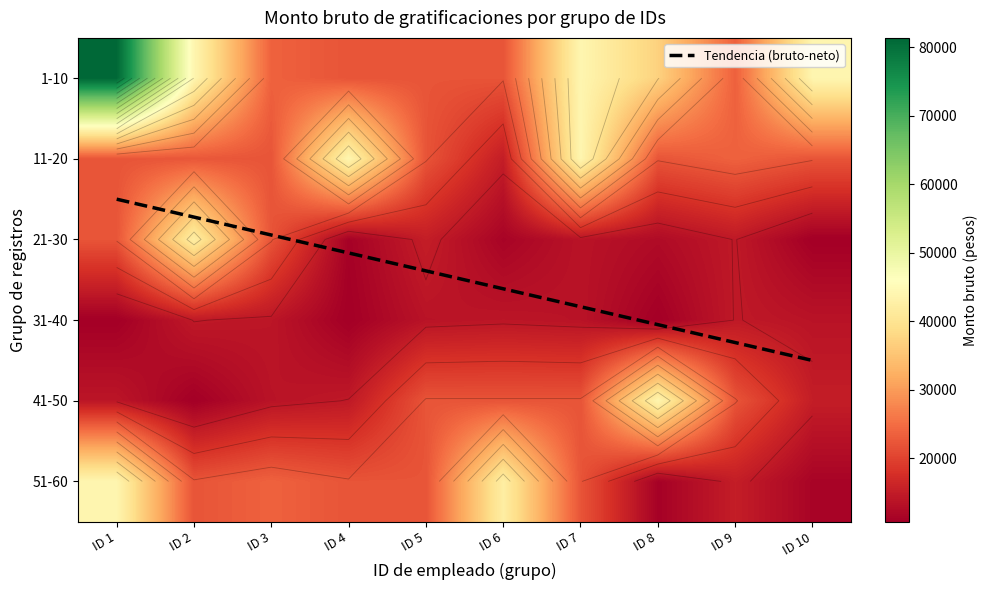

Is it true that 11-20 equals 37446.7 at ID 5?

False